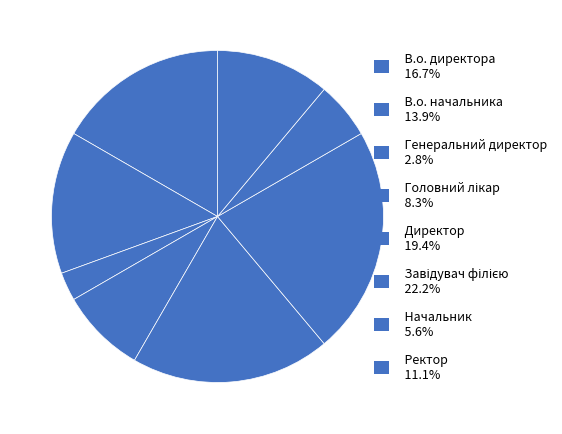

How many segments does this pie chart have?

8